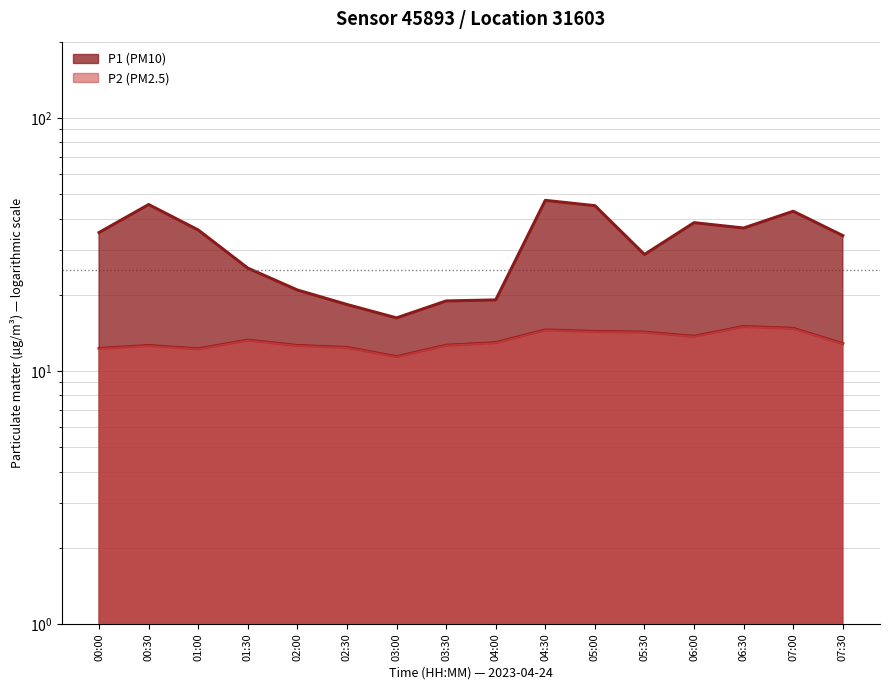

What is the average value of the P1 series?

31.8